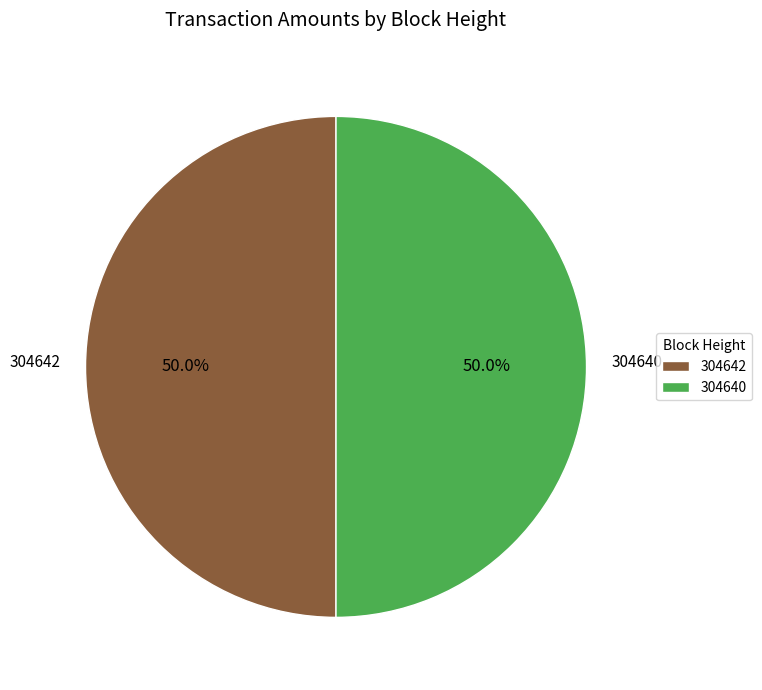

True or false: 304640 accounts for 42% of the total.

False